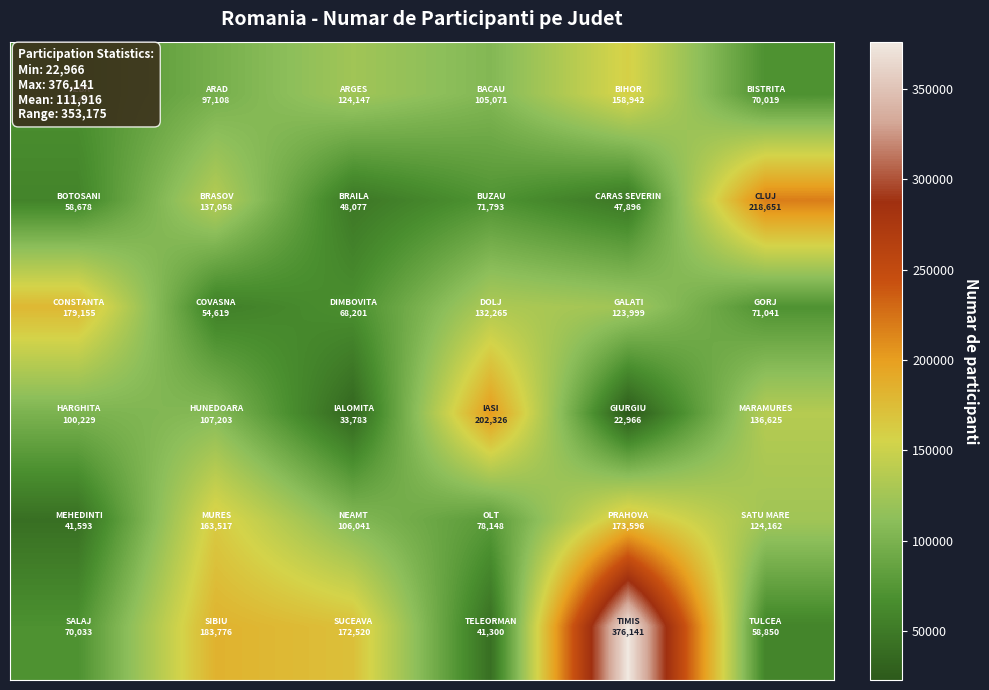

At which category is the sum across all series the highest?

4